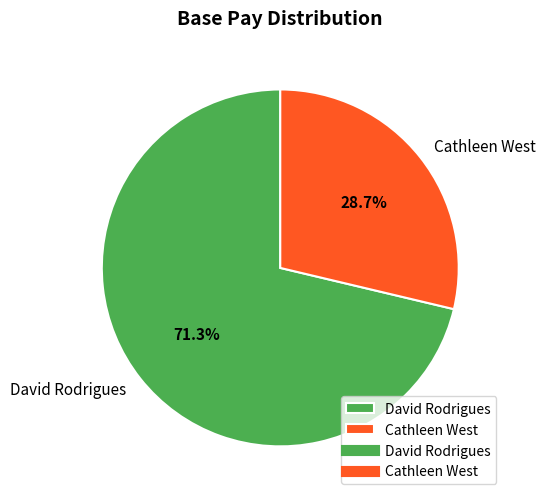

The David Rodrigues slice represents 71% of the pie. True or false?

True